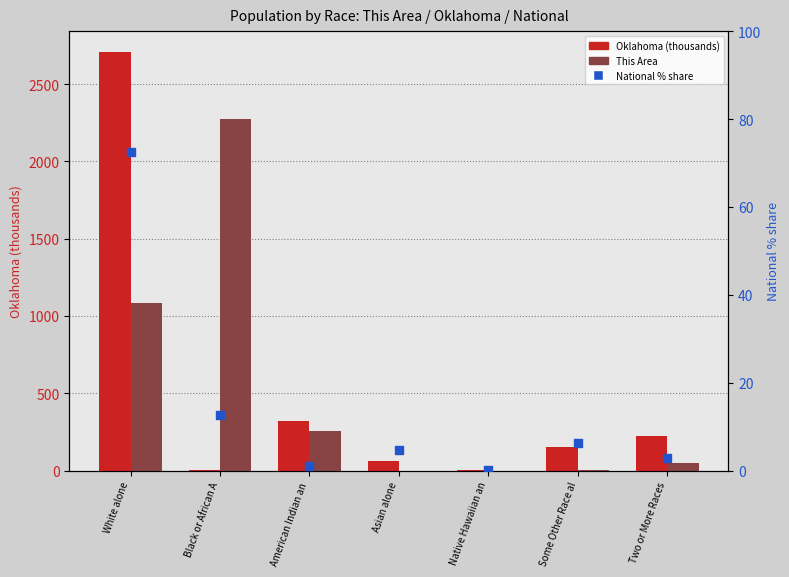

Is the value of National % share at White alone greater than the value of Oklahoma at American Indian an?

No